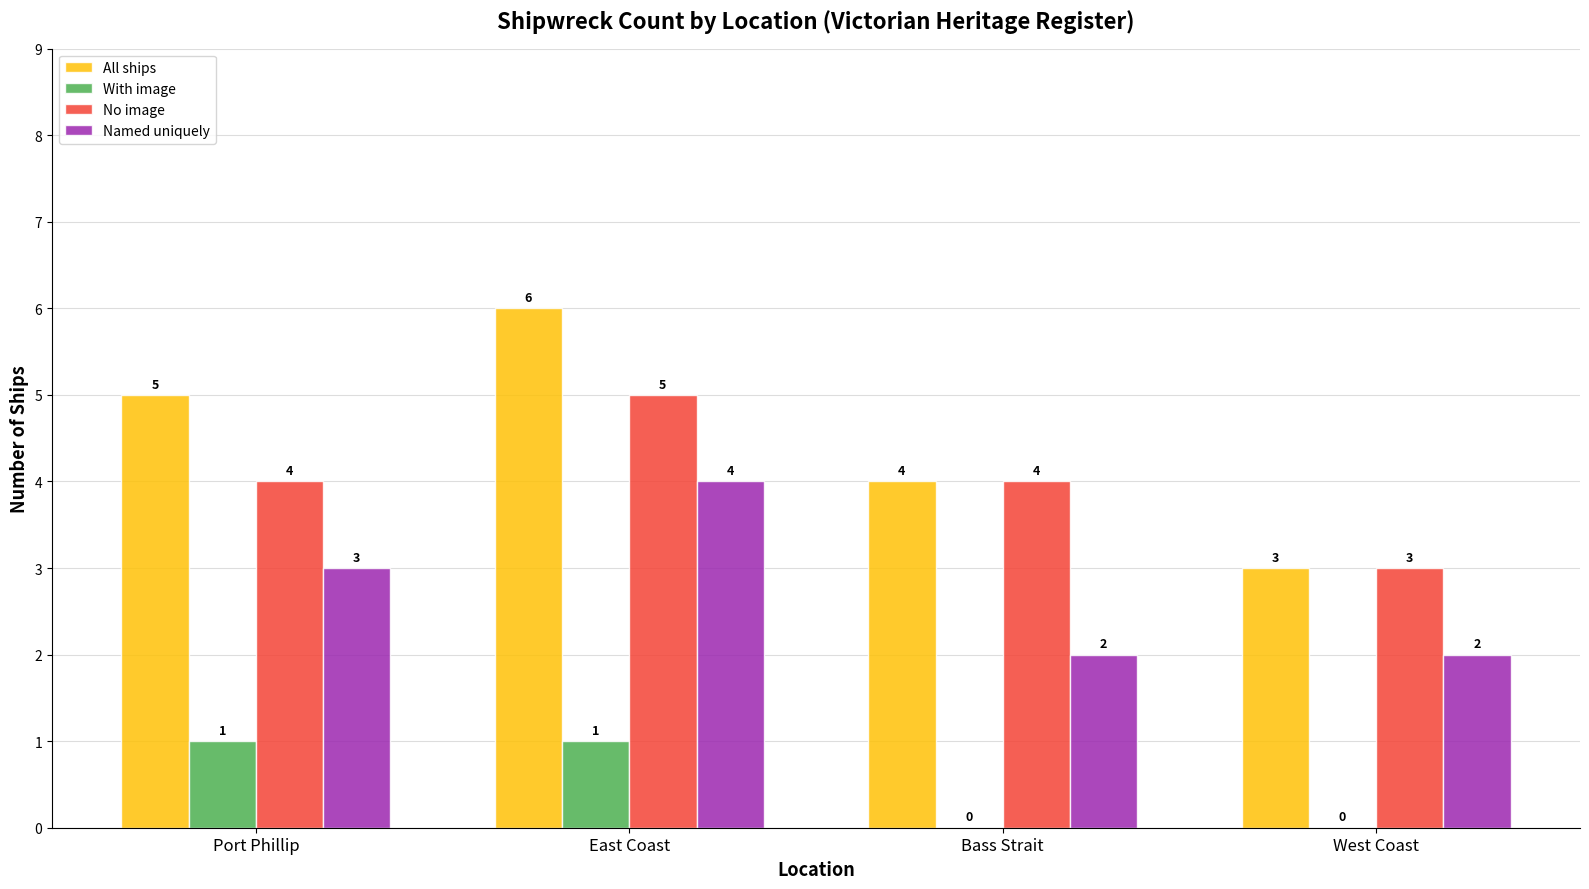

Which series has the widest spread of values?

All ships